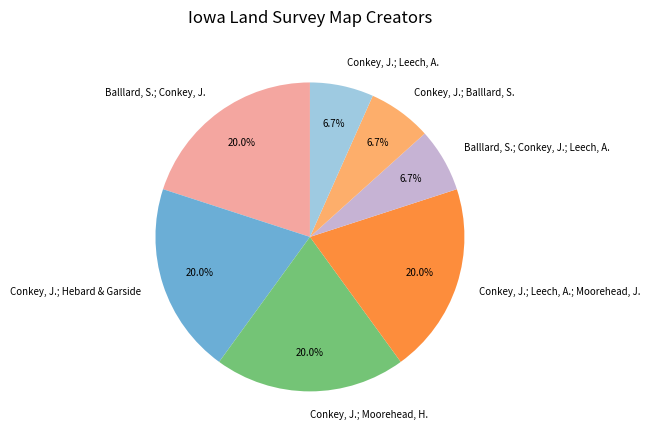

Is there any slice that represents more than half of the pie?

No